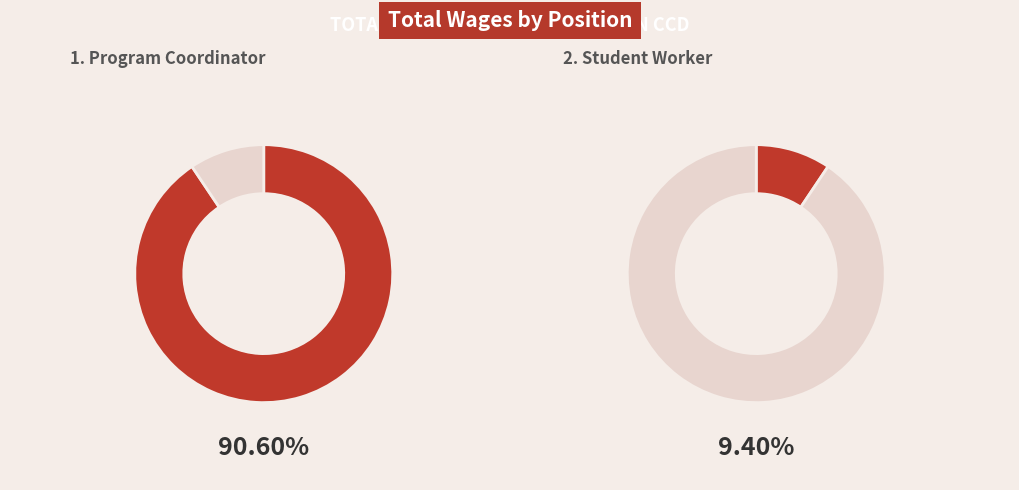

To the nearest percent, what is the difference between the largest and smallest slice percentages?

81%